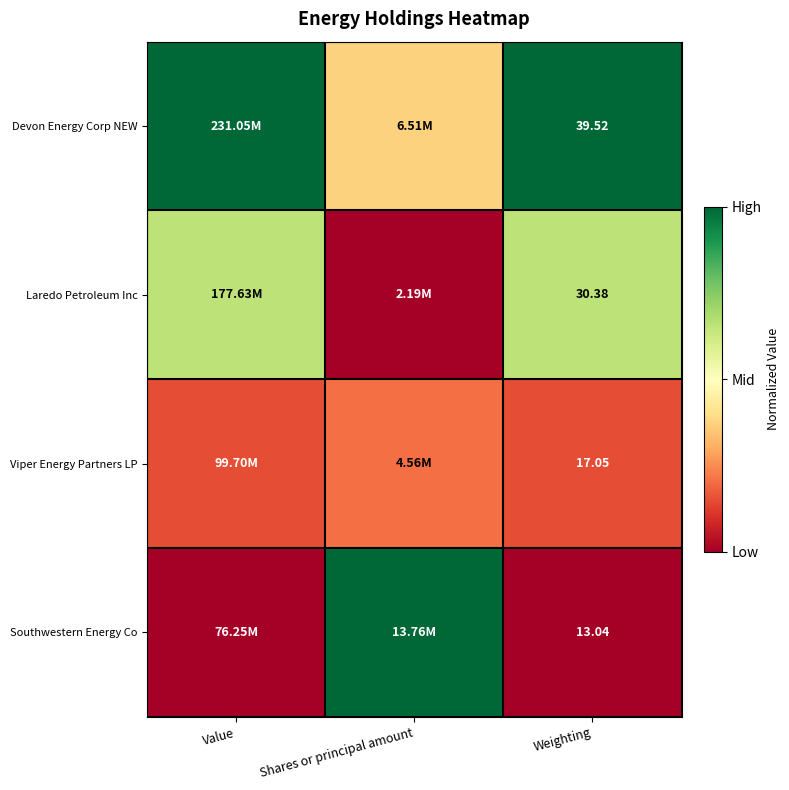

At Weighting, list the series in order from smallest to largest.

Southwestern Energy Co, Viper Energy Partners LP, Laredo Petroleum Inc, Devon Energy Corp NEW